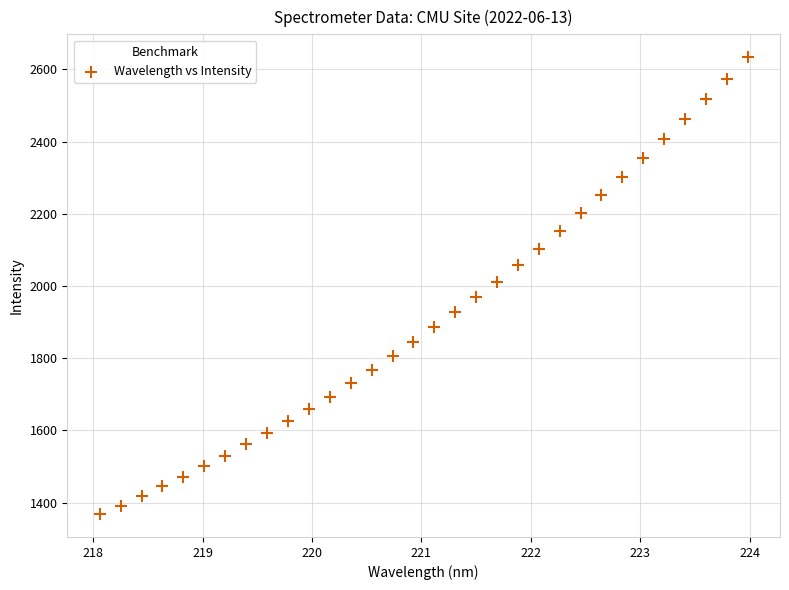

What is the range of Y values (max minus min)?

1265.1